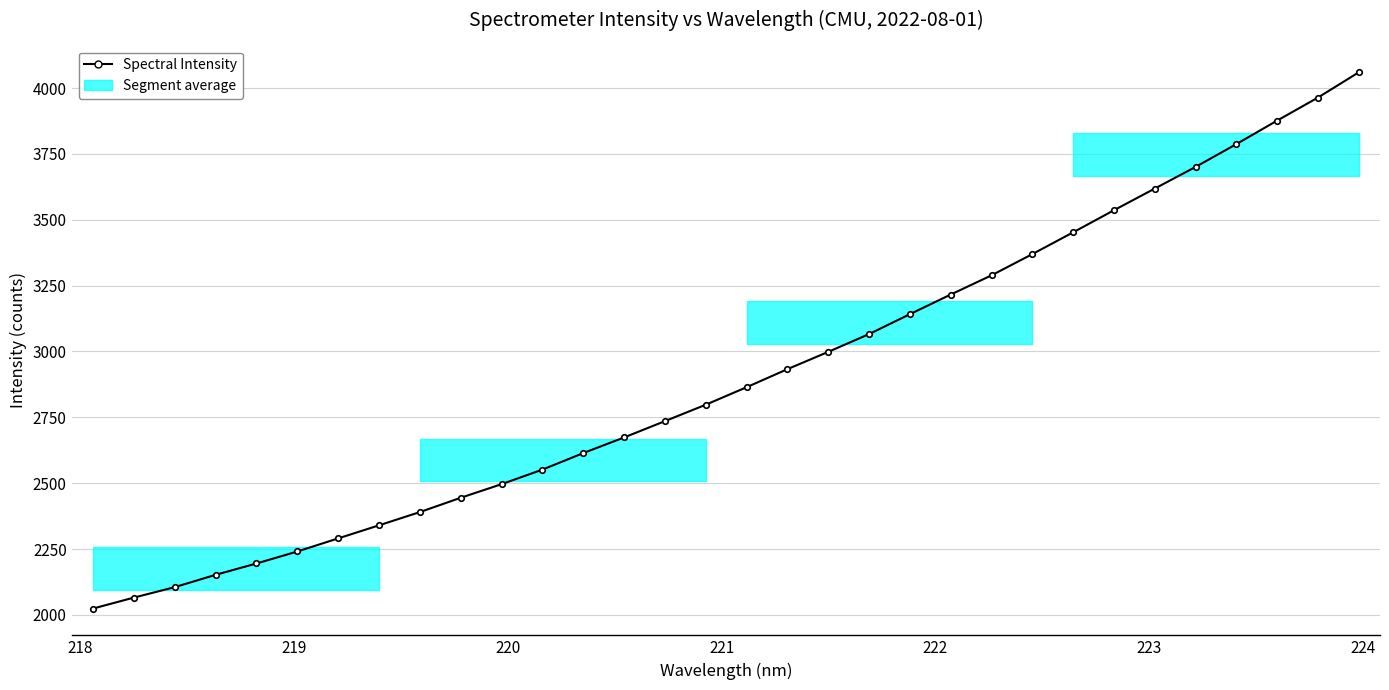

Does the chart have visible grid lines?

Yes